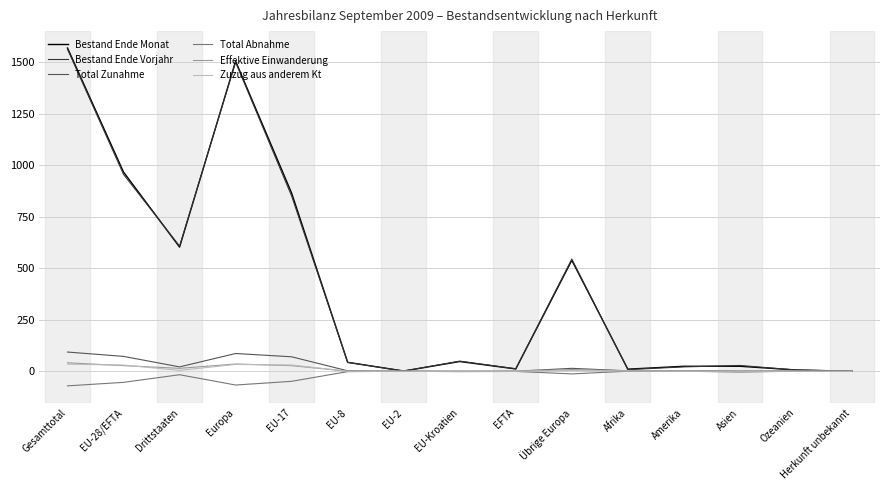

Is it true that Total Abnahme equals 0 at Herkunft unbekannt?

True